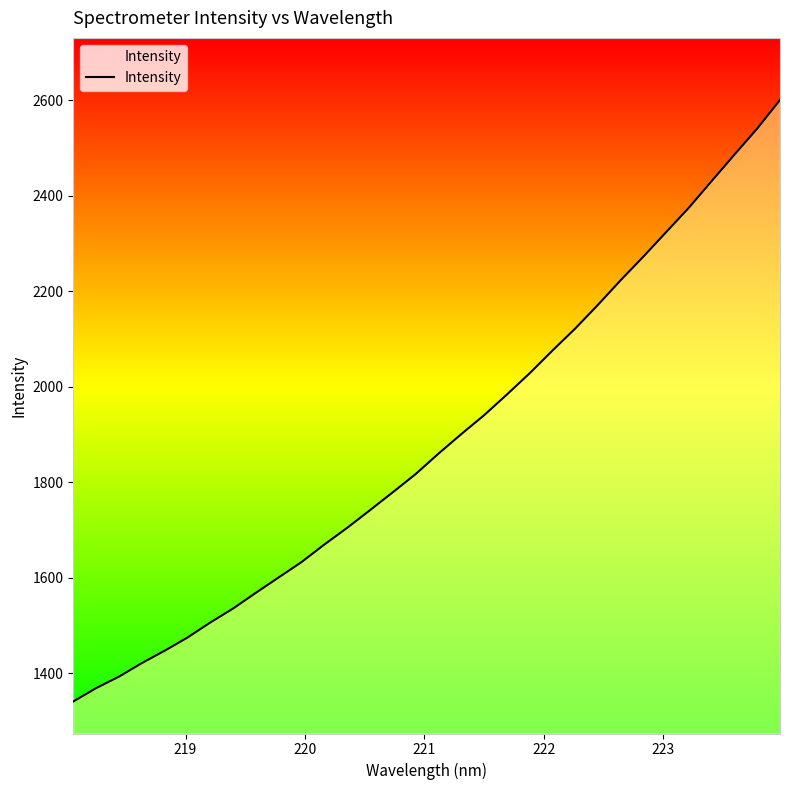

What is the smallest value displayed?

1340.5